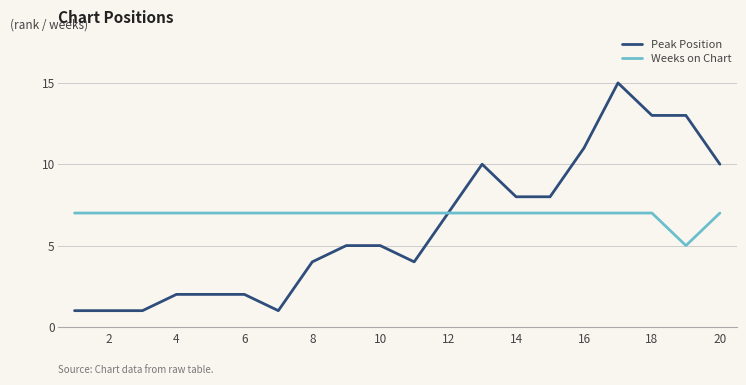

What is the maximum value shown in the chart?

15